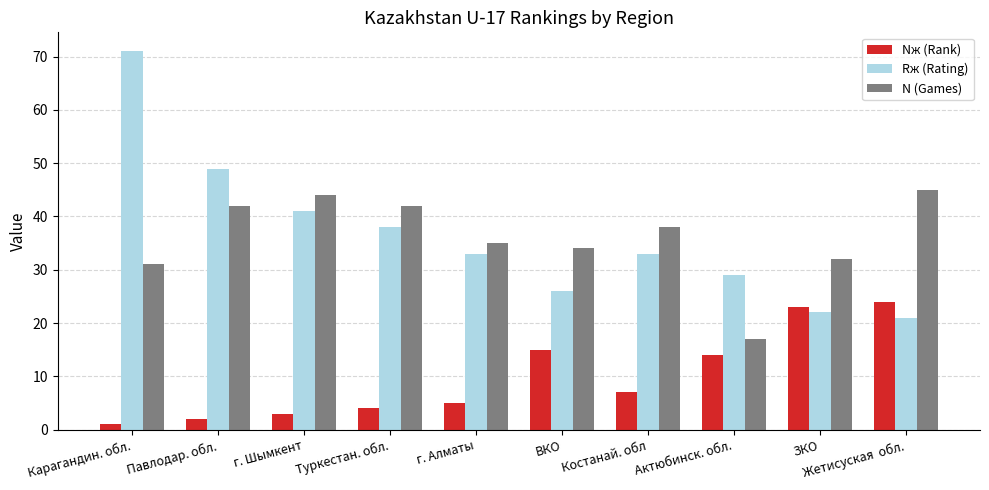

What is the value of the Nж (Rank) bar at the 1st from the left?

1